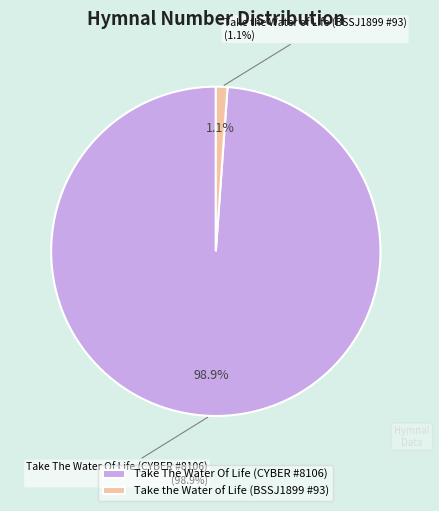

To the nearest percent, what is the combined percentage of Take The Water Of Life (CYBER #8106) and Take the Water of Life (BSSJ1899 #93)?

100%